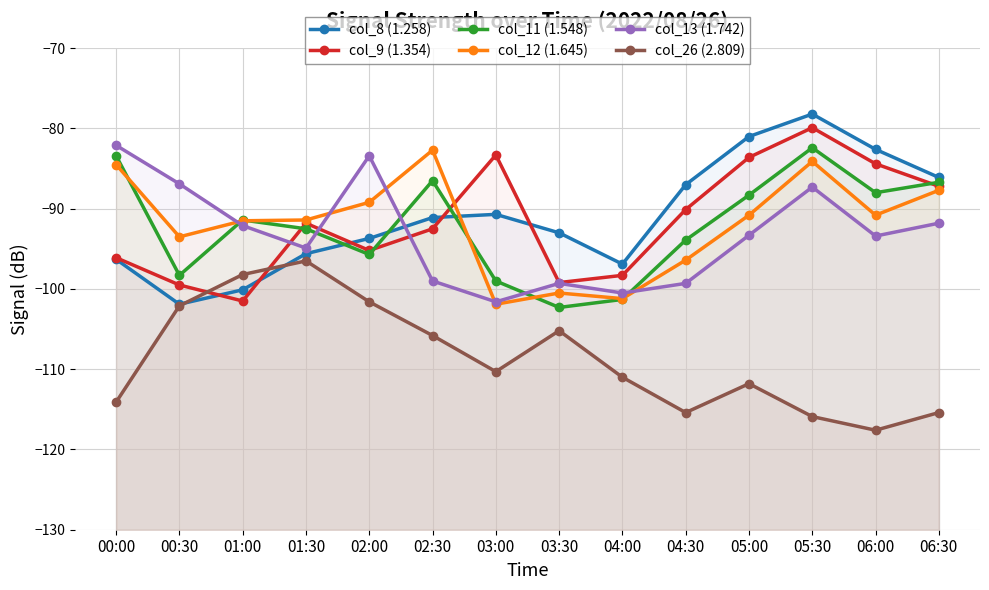

What is the difference between the maximum and second lowest values in the col_13 (1.742) series?

18.4